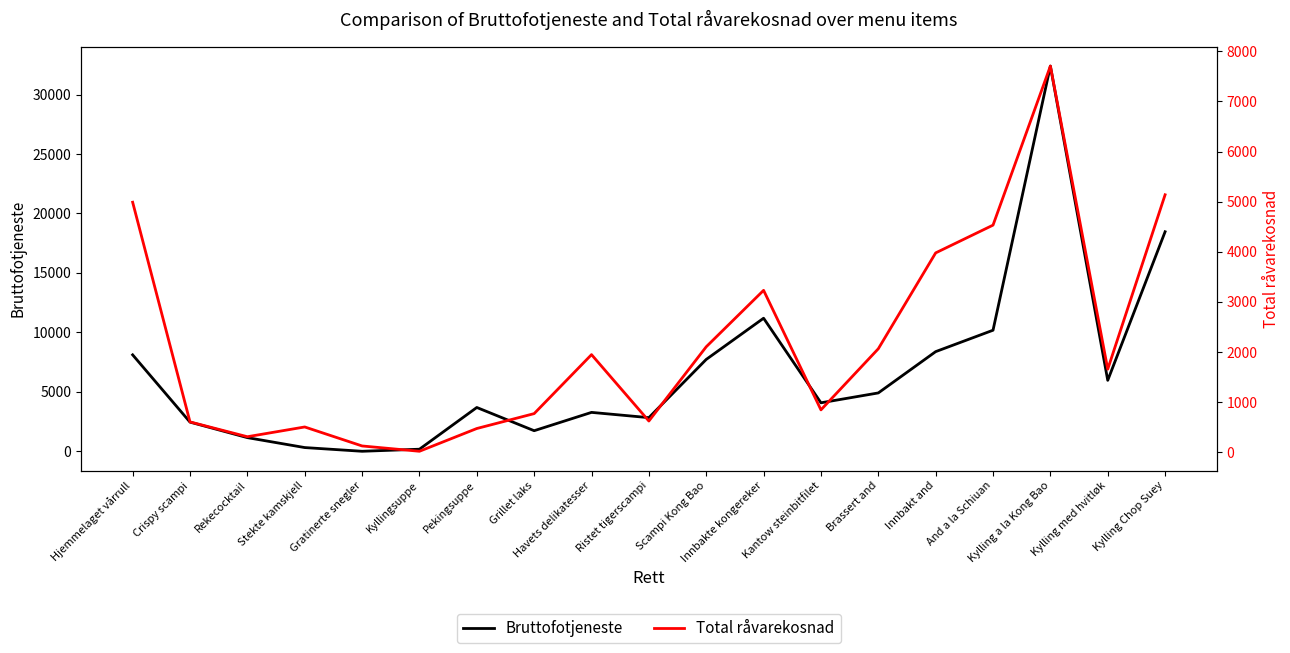

What is the label of the 4th point from the right?

And a la Schiuan